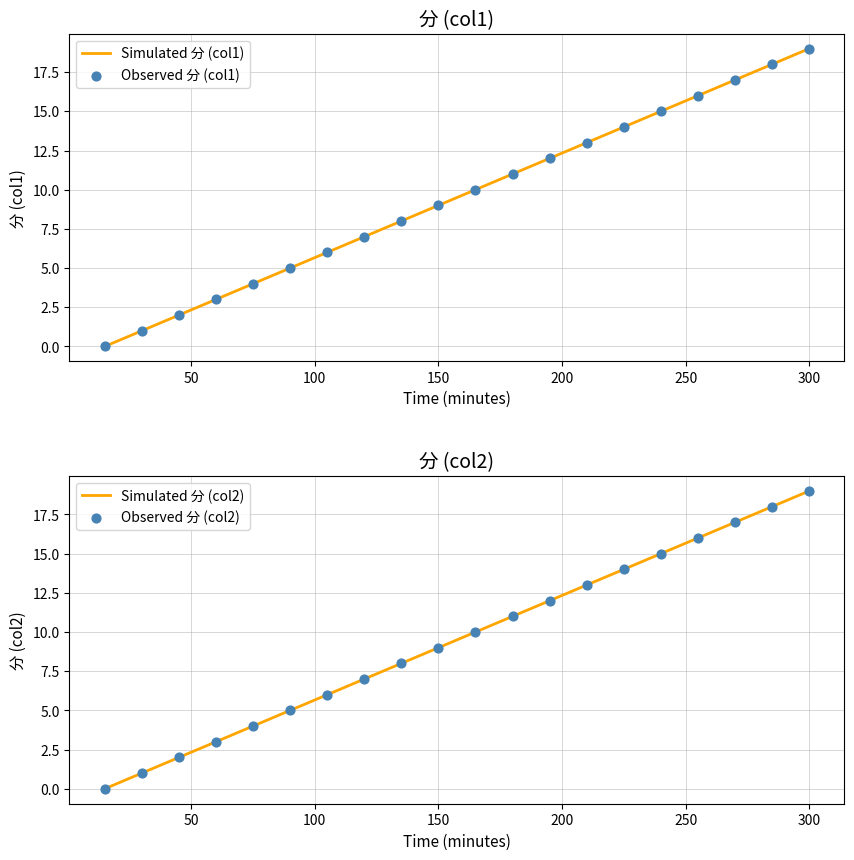

What is the total value across all series at 300?

76